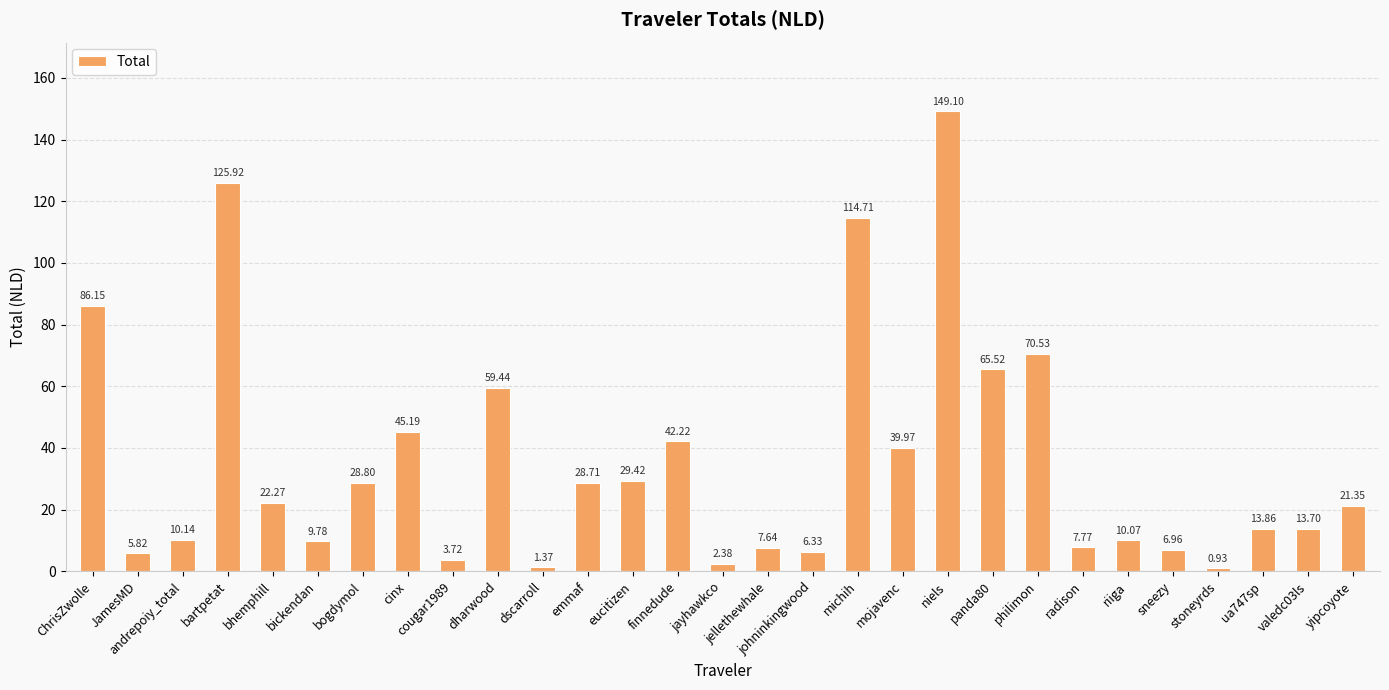

What is the difference between the maximum and second lowest values?

147.7